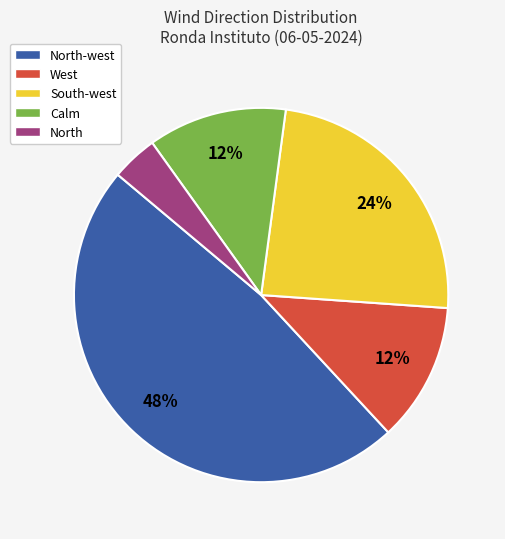

Which category has the biggest portion of the pie?

North-west